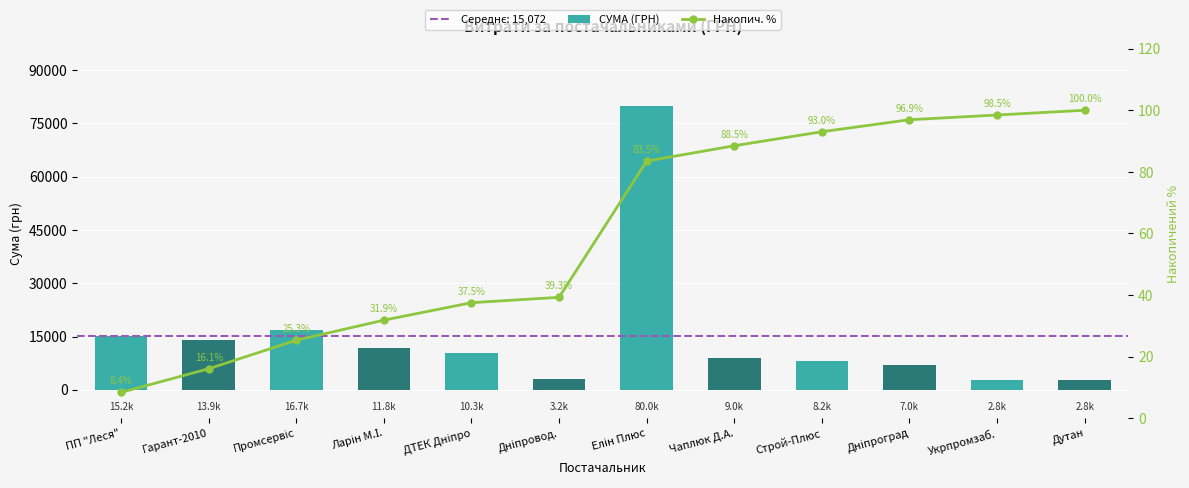

Which series changed the most between ПП "Леся" and Чаплюк Д.А.?

СУМА (ГРН)